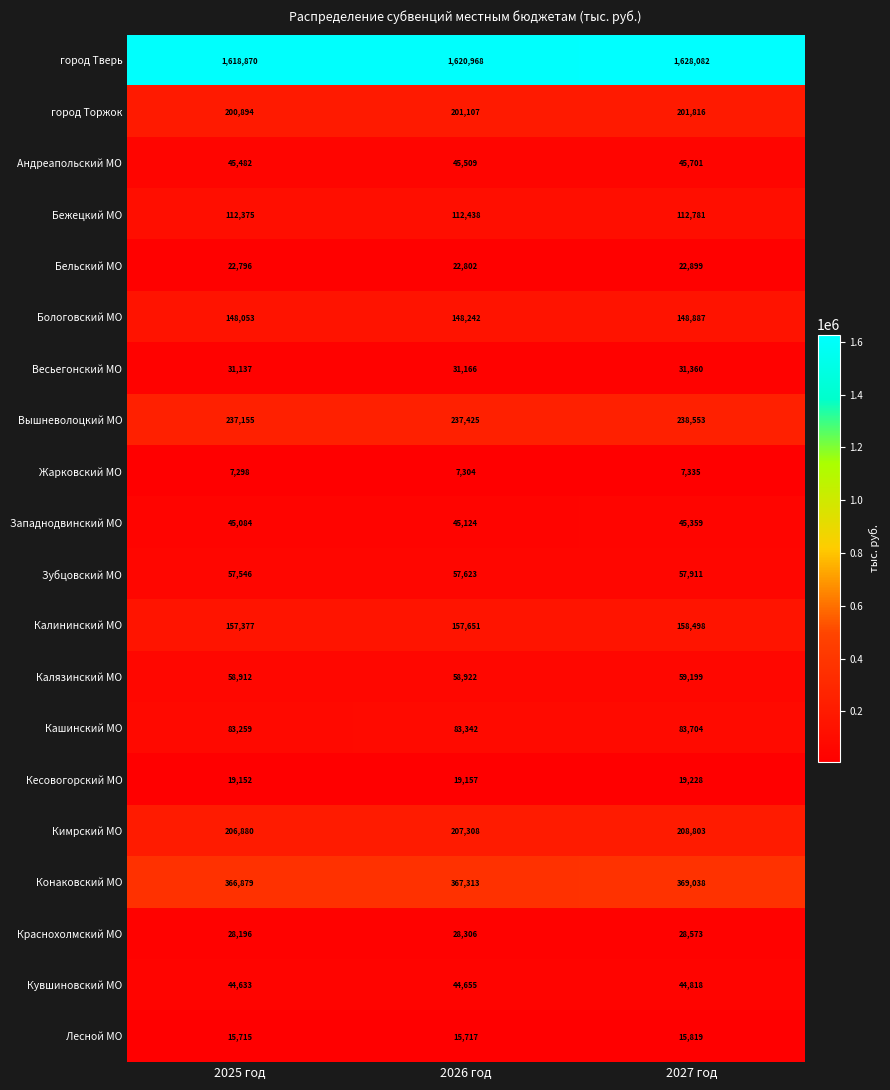

Which series has the largest total across all categories?

город Тверь